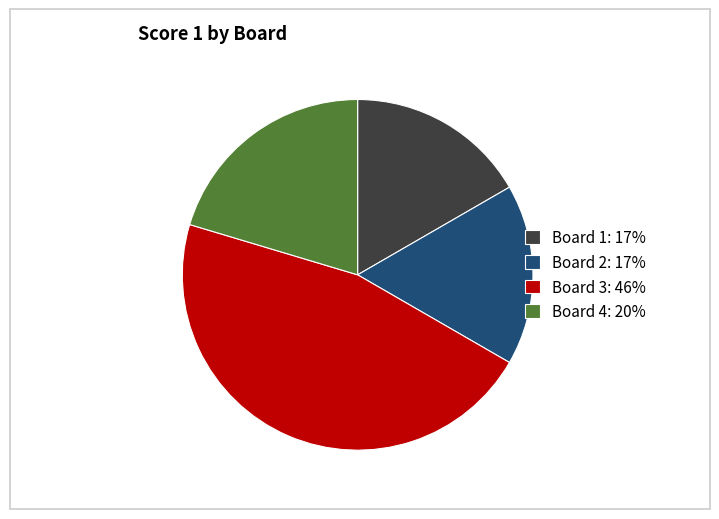

Which has a higher value, Board 4: 20% or Board 3: 46%?

Board 3: 46%